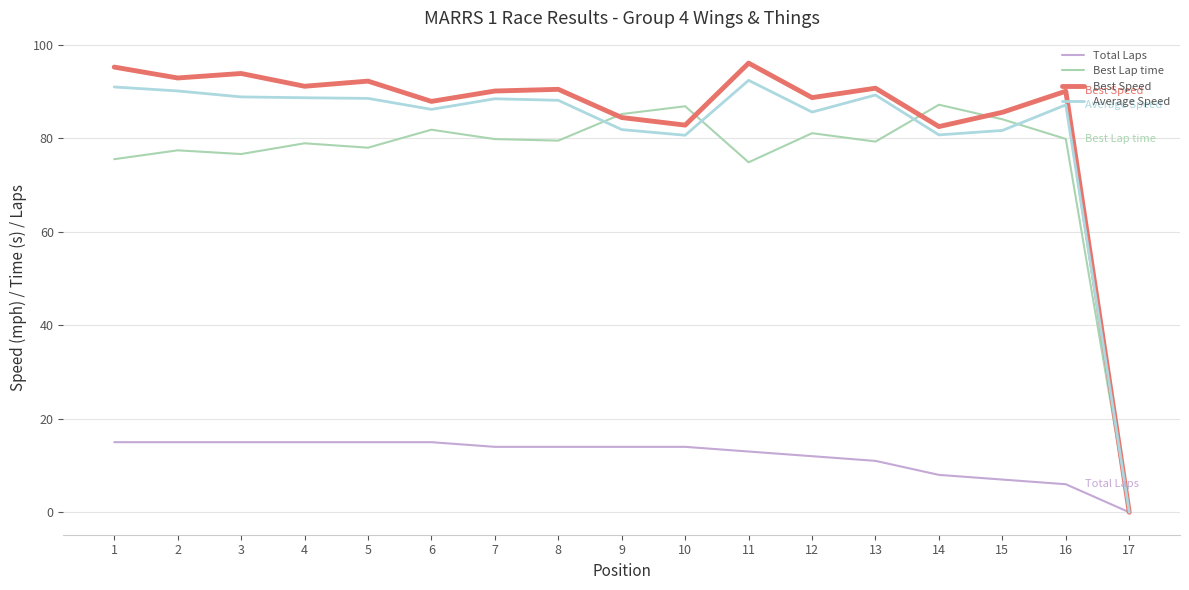

Count the number of categories in the chart.

17